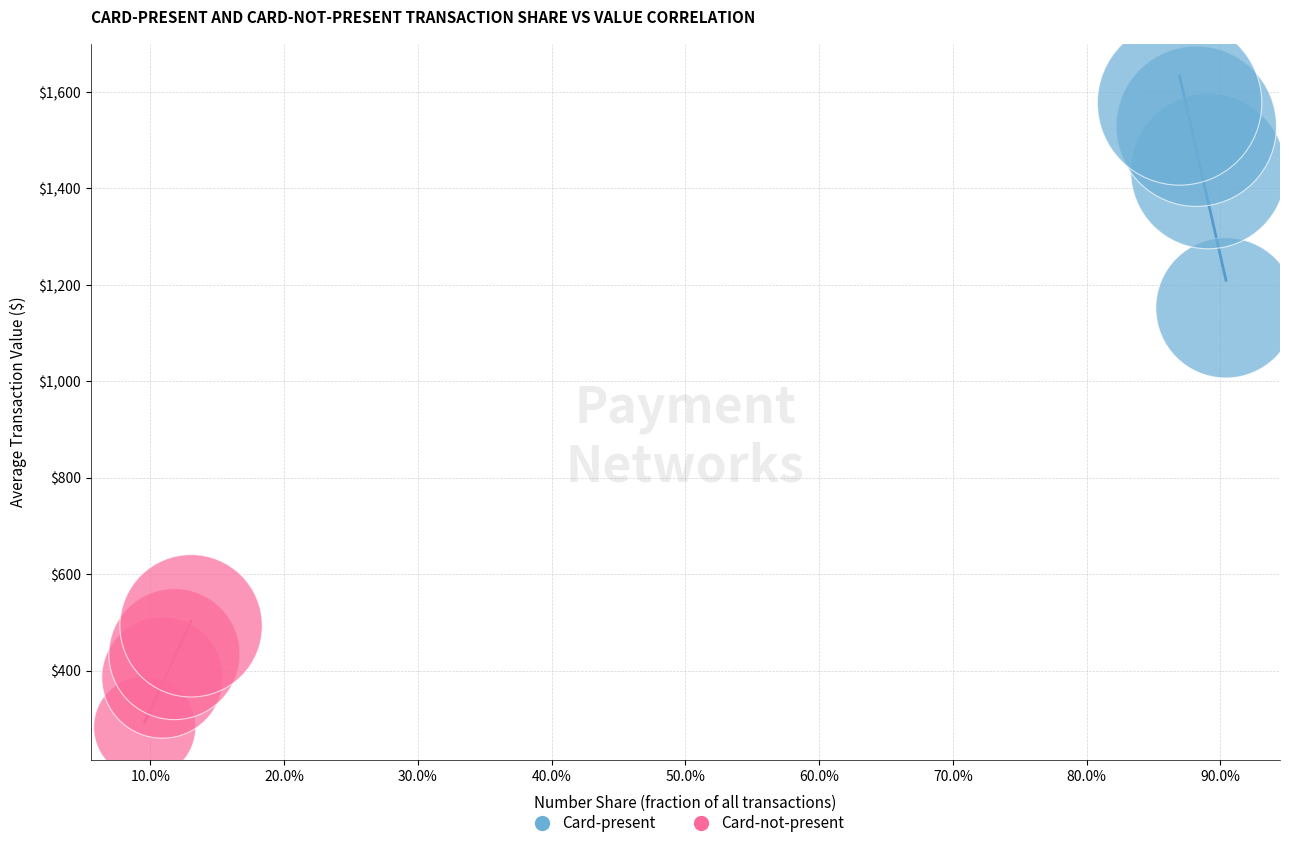

Which series contains the highest Y value?

Card-present